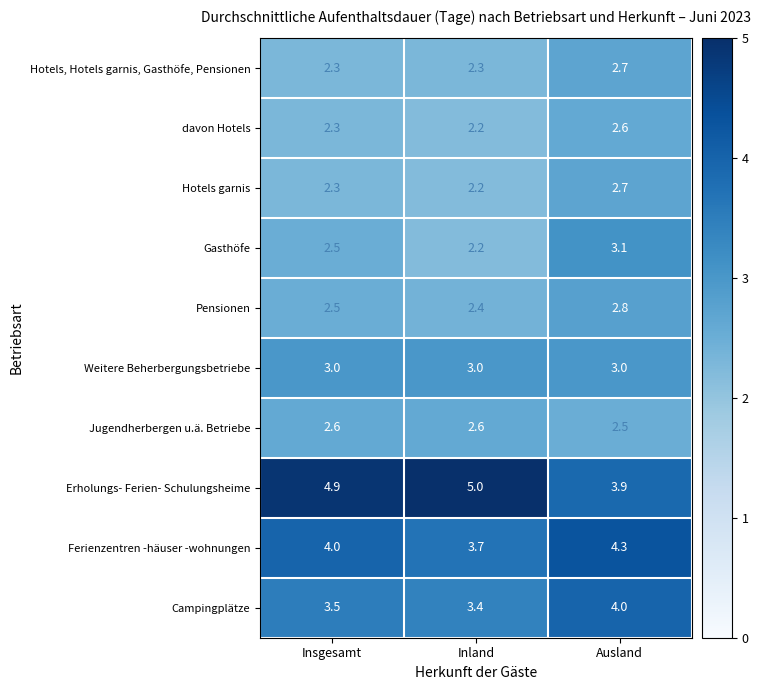

Which series has the largest total across all categories?

Erholungs- Ferien- Schulungsheime